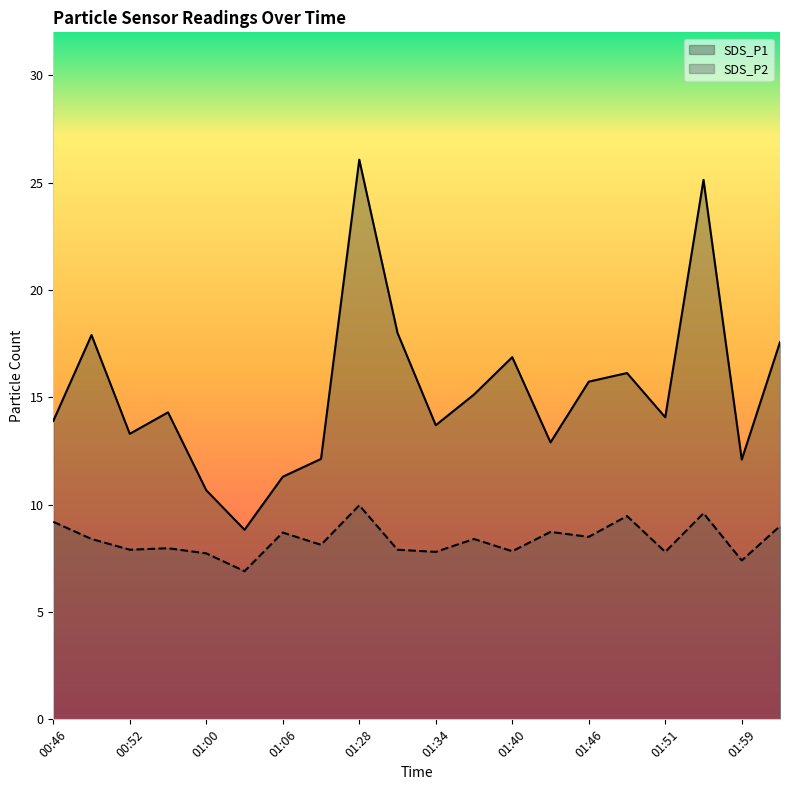

Does the chart display data point markers on the line(s)?

No